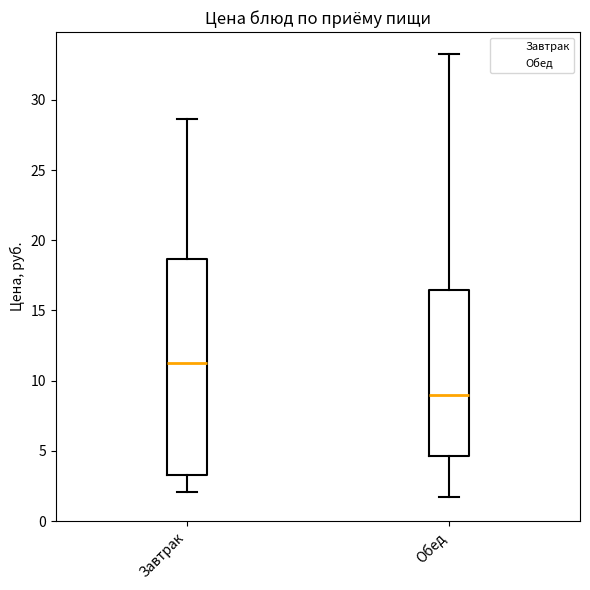

Where is the lower edge of the box for Обед on the y-axis? The values are not printed on the chart, so give them approximately, as read against the axis.

4.5